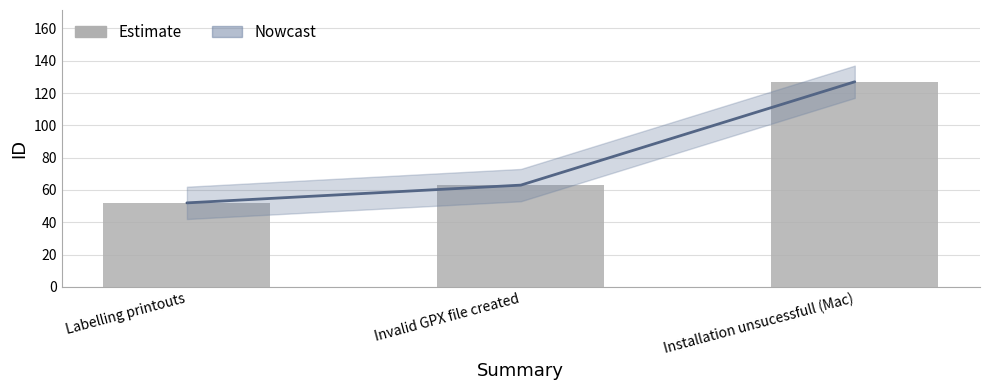

Reading left to right, list all the values displayed in this chart.

Labelling printouts=52	Invalid GPX file created=63	Installation unsucessfull (Mac)=127